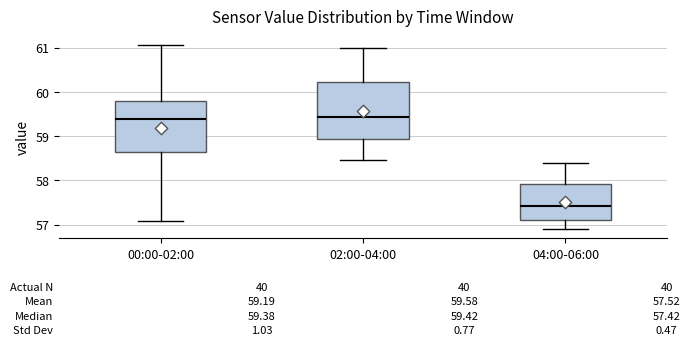

Which box's median line is the lowest?

04:00-06:00